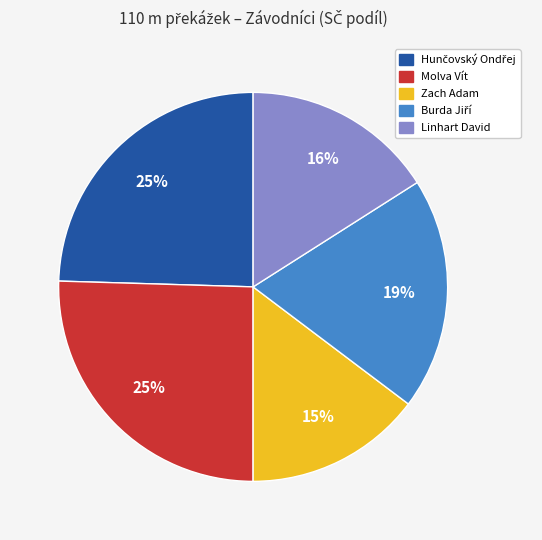

What is the smallest slice in the pie chart?

Zach Adam